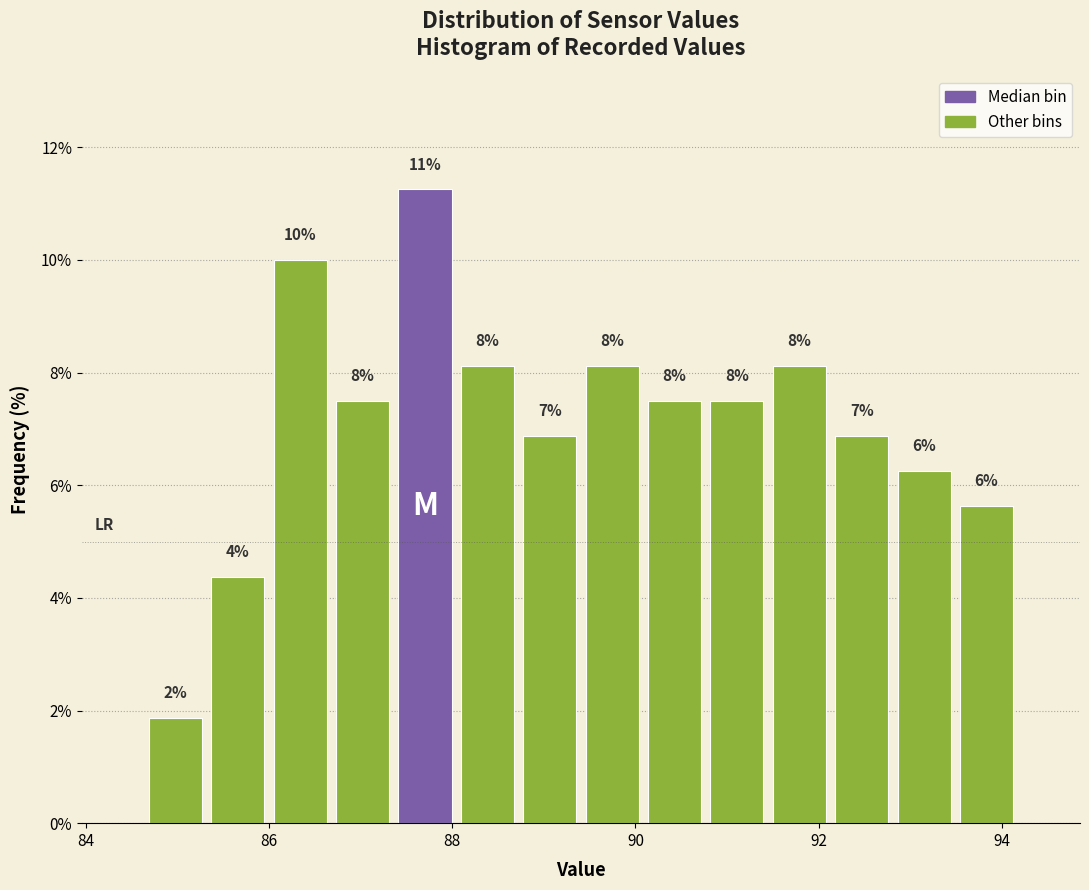

Read against the x-axis, roughly where is the centre of the tallest bar?

87.8